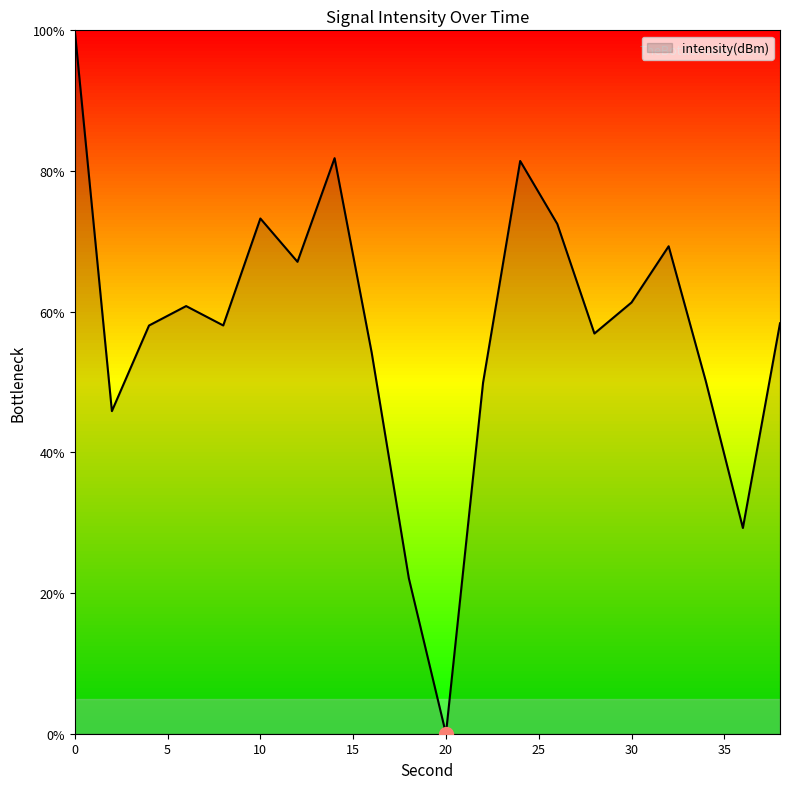

What is the difference between the maximum and minimum values?

100.0